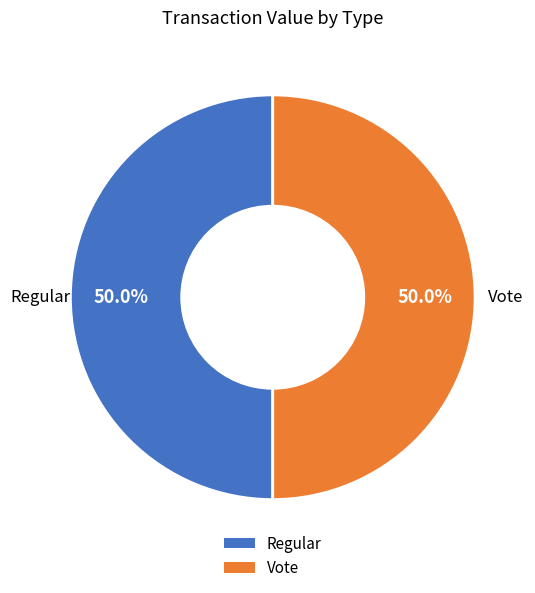

Combined, what portion of the pie is Regular and Vote?

100.0%